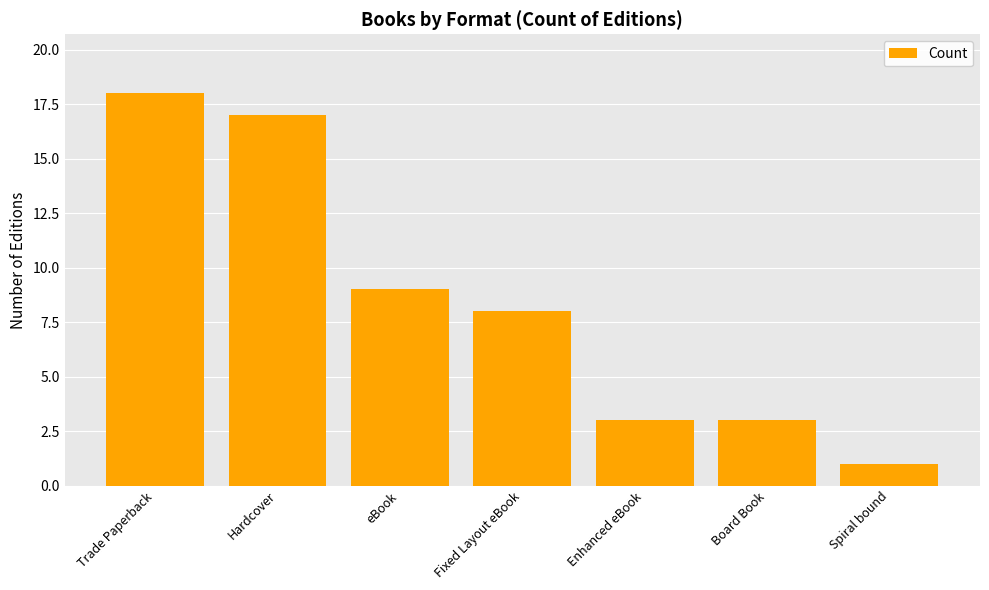

Reading left to right, list all the values displayed in this chart.

18	17	9	8	3	3	1